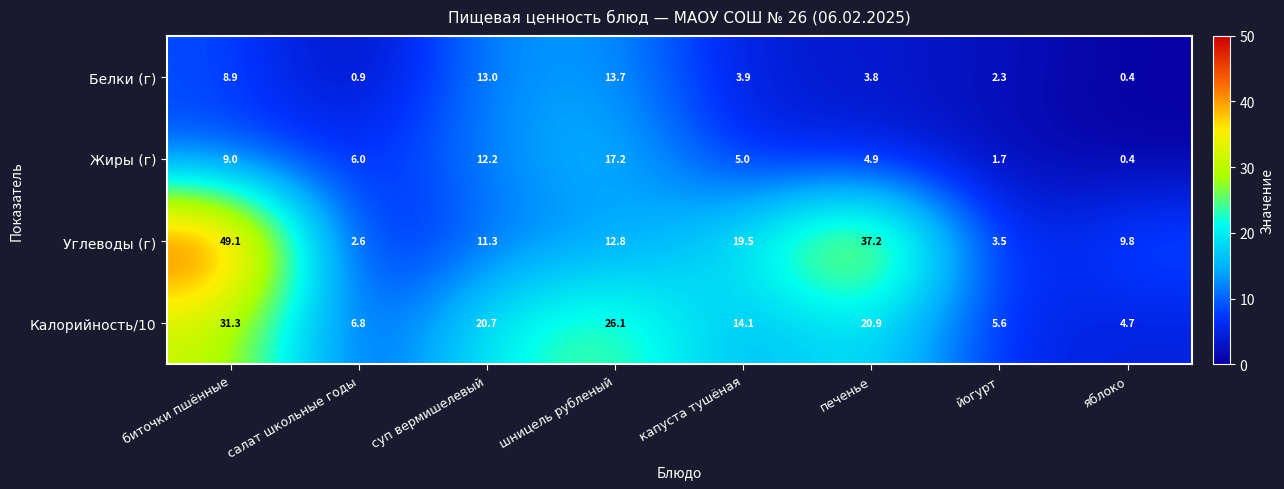

What is the spread (max minus min) of values at шницель рубленый?

13.3